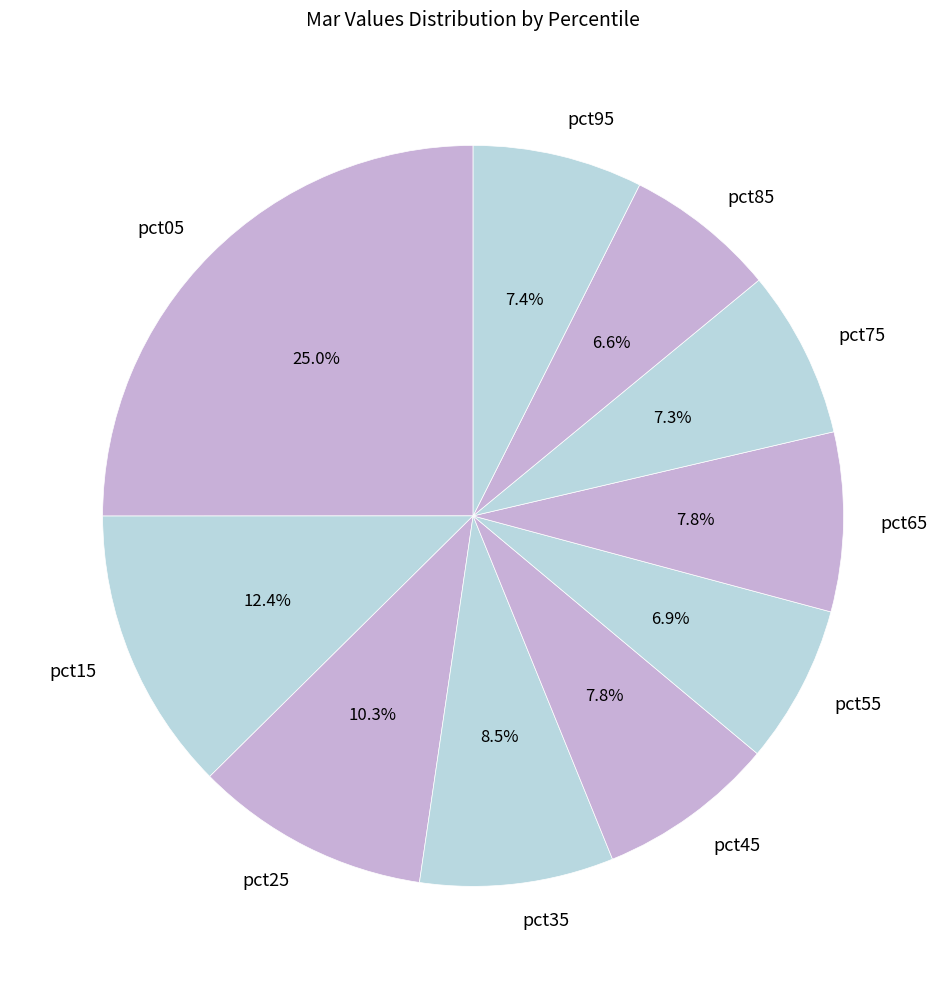

To the nearest percent, what portion does pct15 represent?

12%